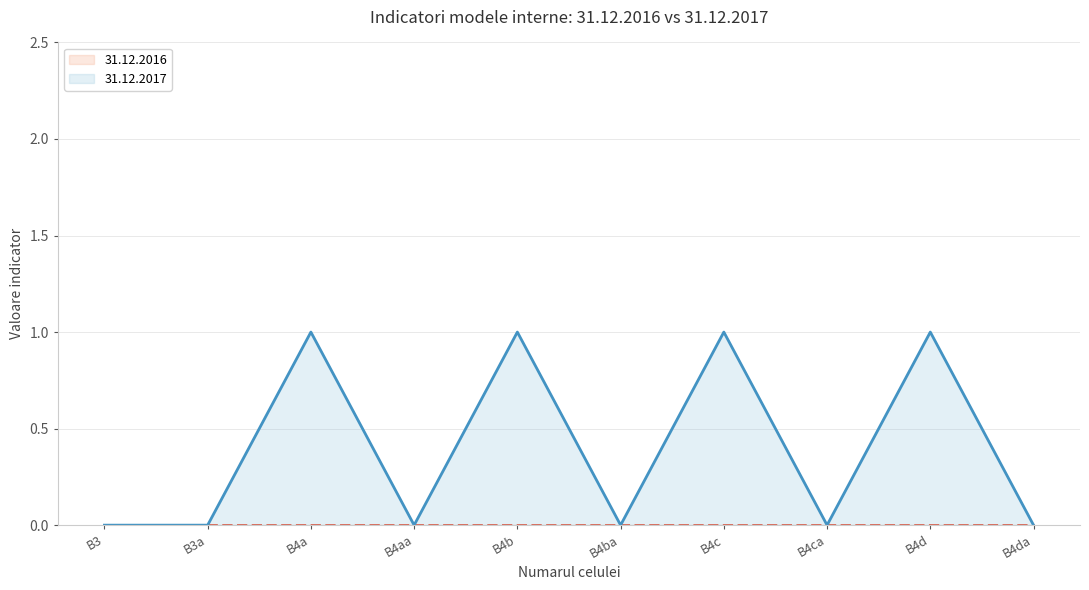

Where is the data nearest to the value 0?

B3